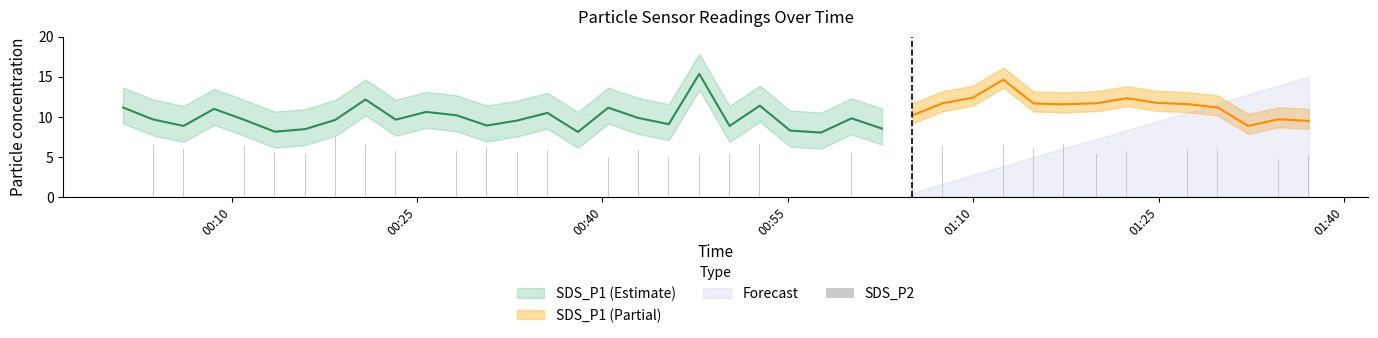

How many data points are above 5?

36